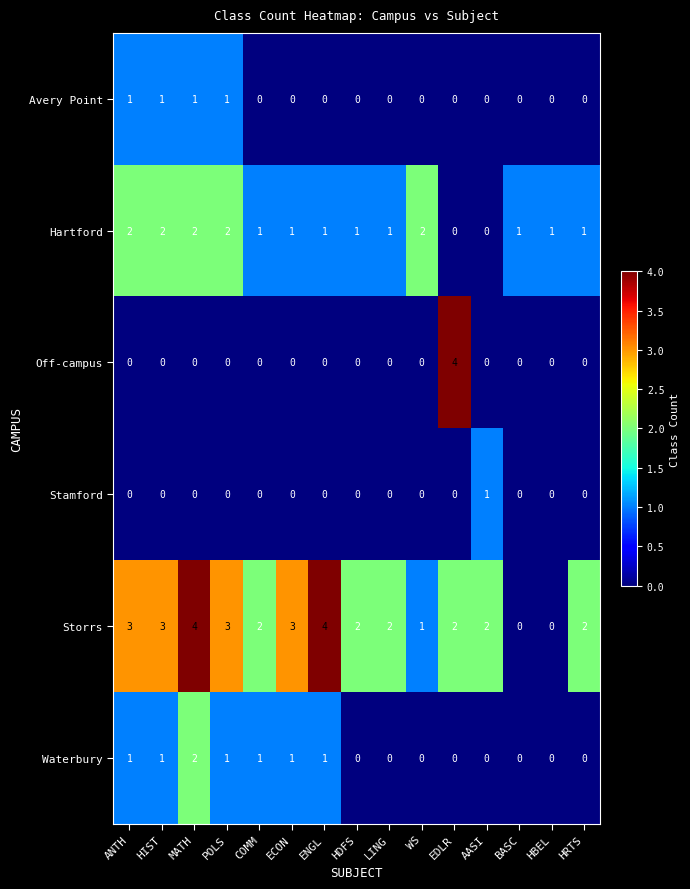

What is the spread (max minus min) of values at LING?

2